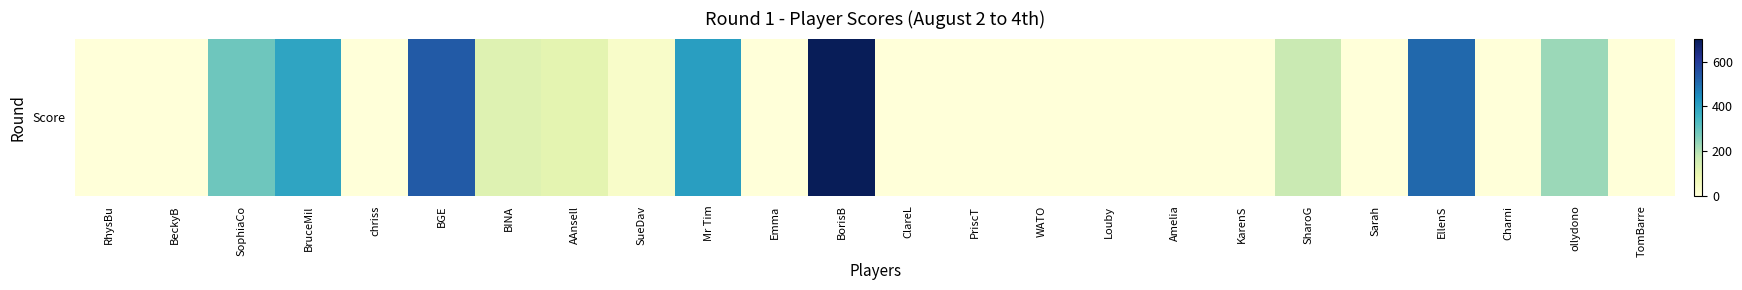

Reading left to right, transcribe all the data shown in this chart.

0	0	286	395	0	535	122	108	33	409	0	704	0	0	0	0	0	0	169	0	509	0	230	0